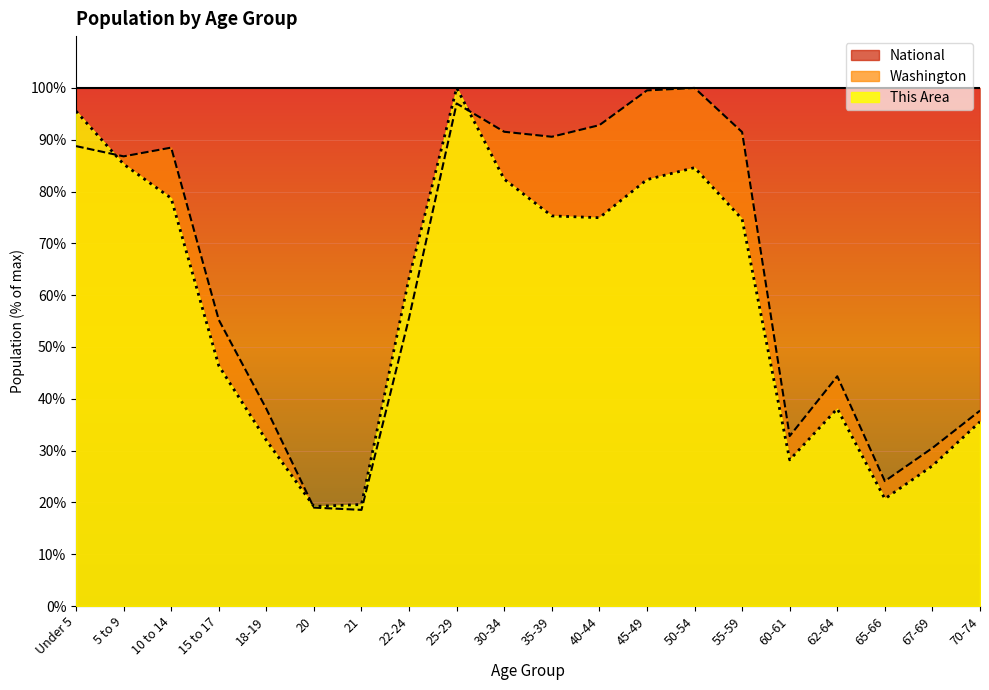

Read the Washington value at 15 to 17.

55.2